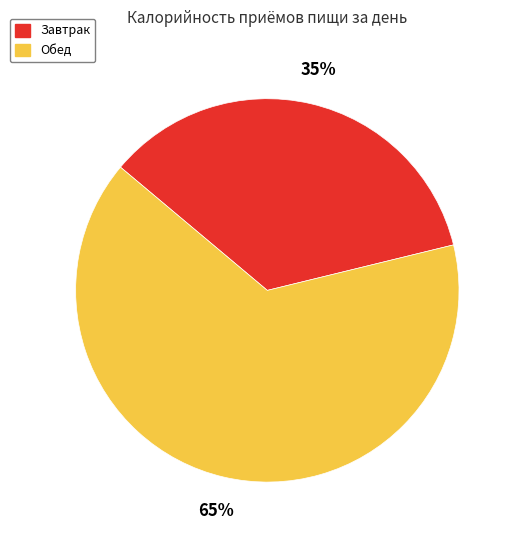

Which category accounts for the majority?

Обед